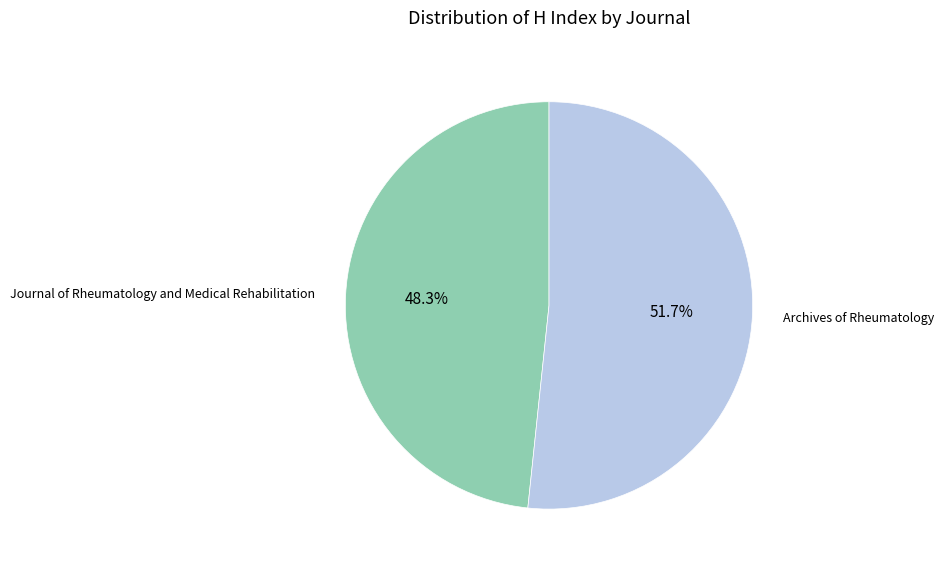

Count the number of slices in the pie.

2